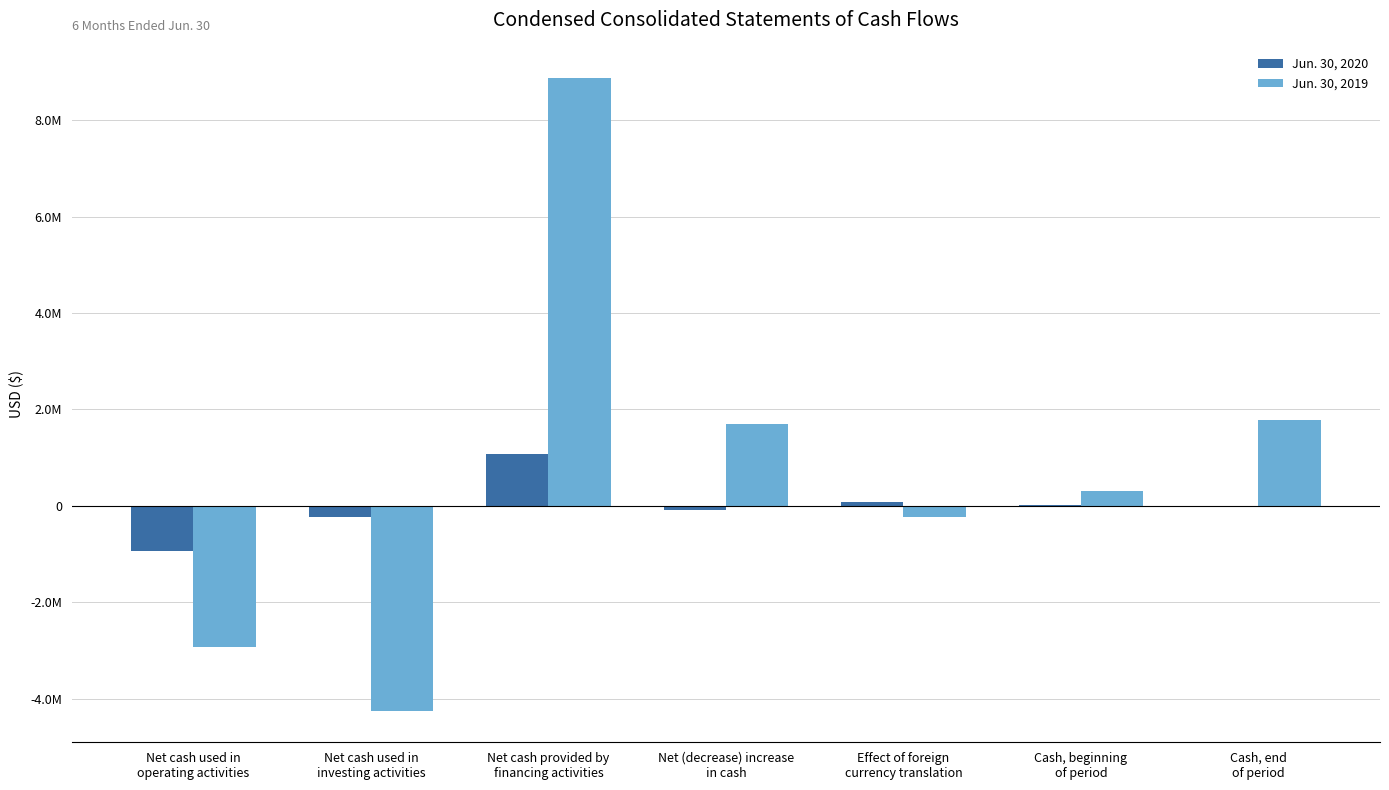

What is the value of the Jun. 30, 2020 bar at the 4th from the left?

-93373